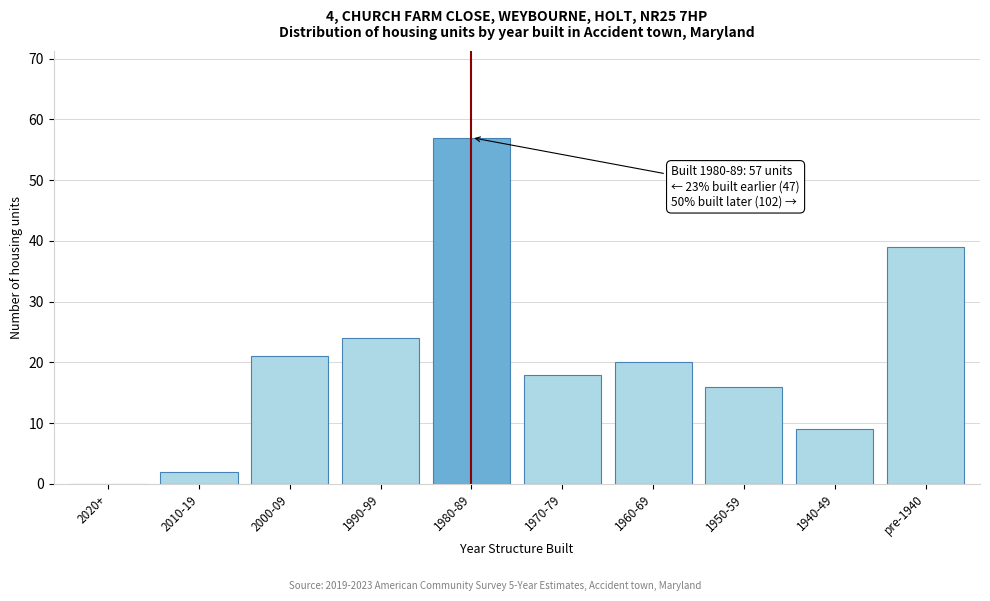

Reading left to right, transcribe all the data shown in this chart.

2020+=0	2010-19=2	2000-09=21	1990-99=24	1980-89=57	1970-79=18	1960-69=20	1950-59=16	1940-49=9	pre-1940=39